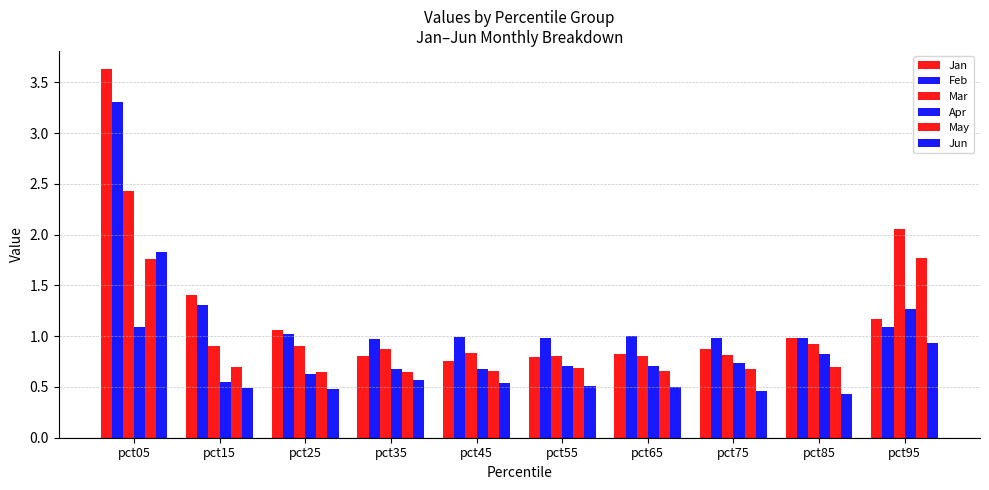

How many distinct data groups are displayed?

6